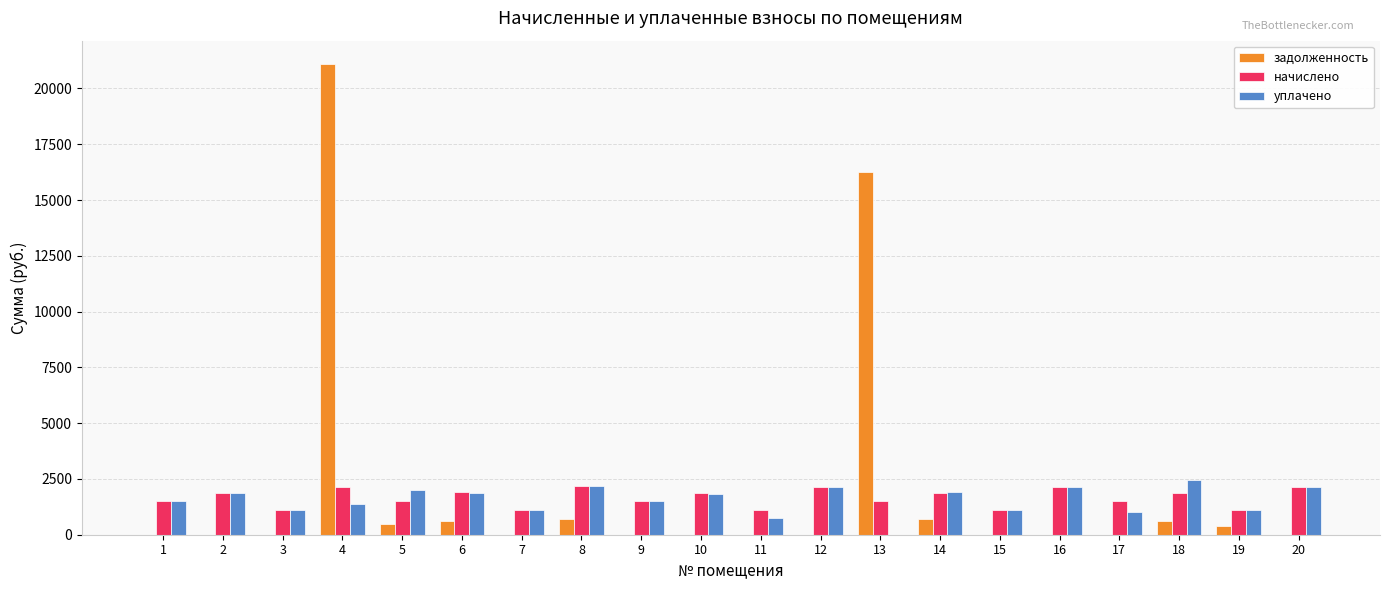

What is the maximum value shown in the chart?

21089.1